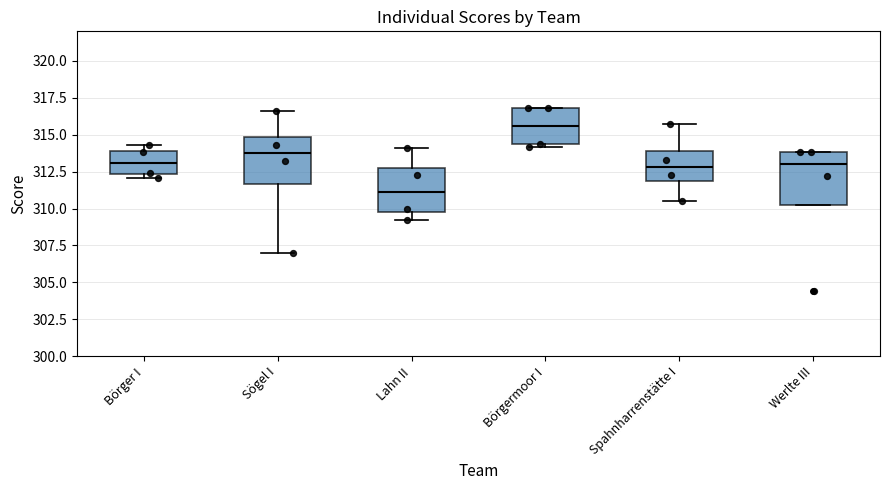

Which box's median line is the highest?

Börgermoor I